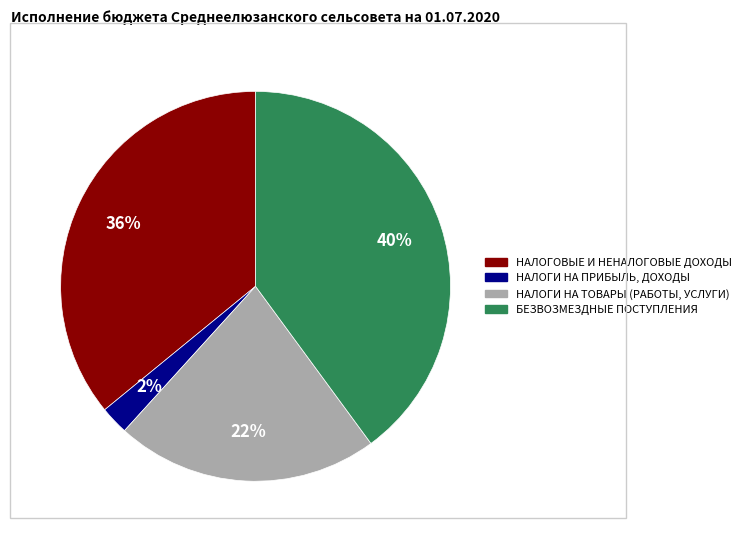

Is НАЛОГИ НА ПРИБЫЛЬ, ДОХОДЫ the majority of the pie?

No